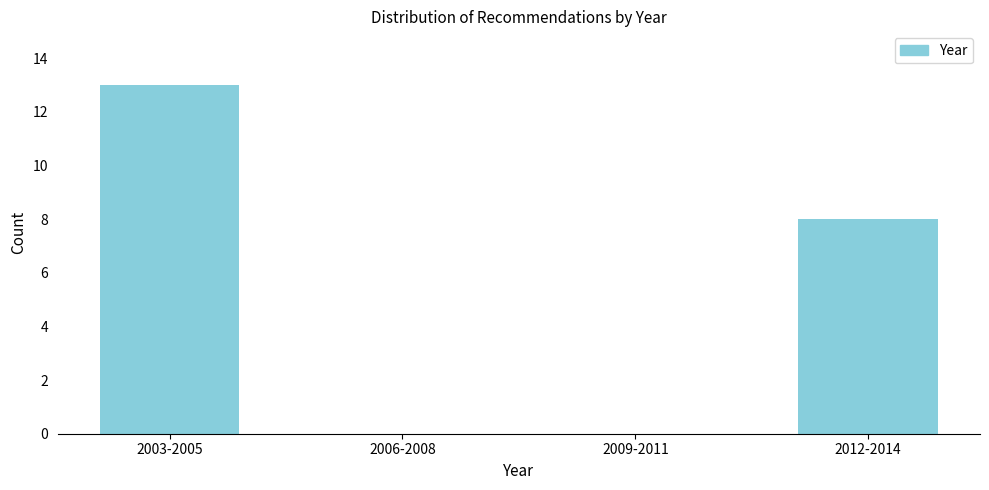

Reading left to right, what are all the values shown in this chart?

2003-2005=13	2006-2008=0	2009-2011=0	2012-2014=8